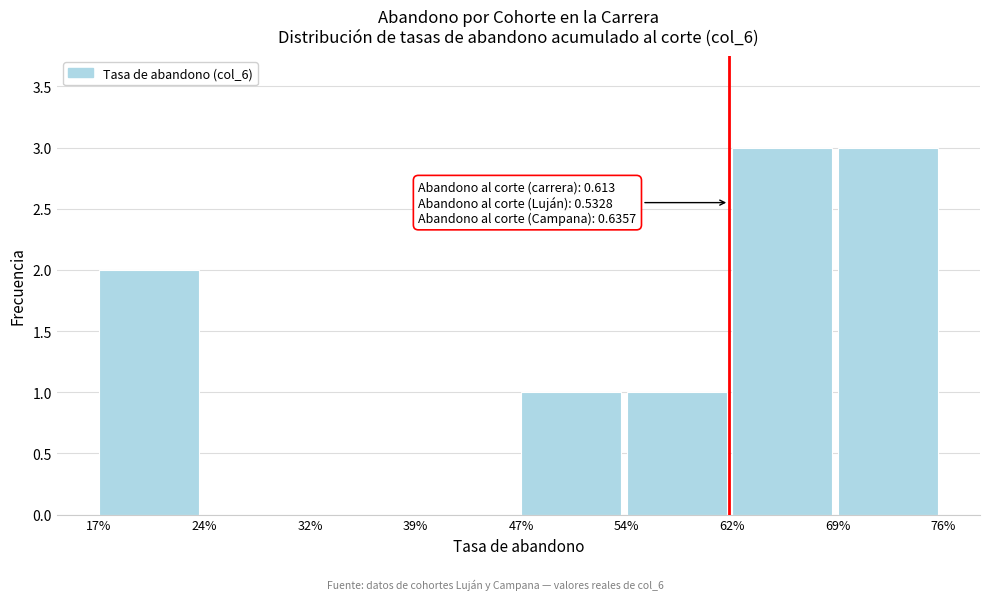

Reading right to left, transcribe all the data shown in this chart.

69%=3	62%=3	54%=1	47%=1	39%=0	32%=0	24%=0	17%=2